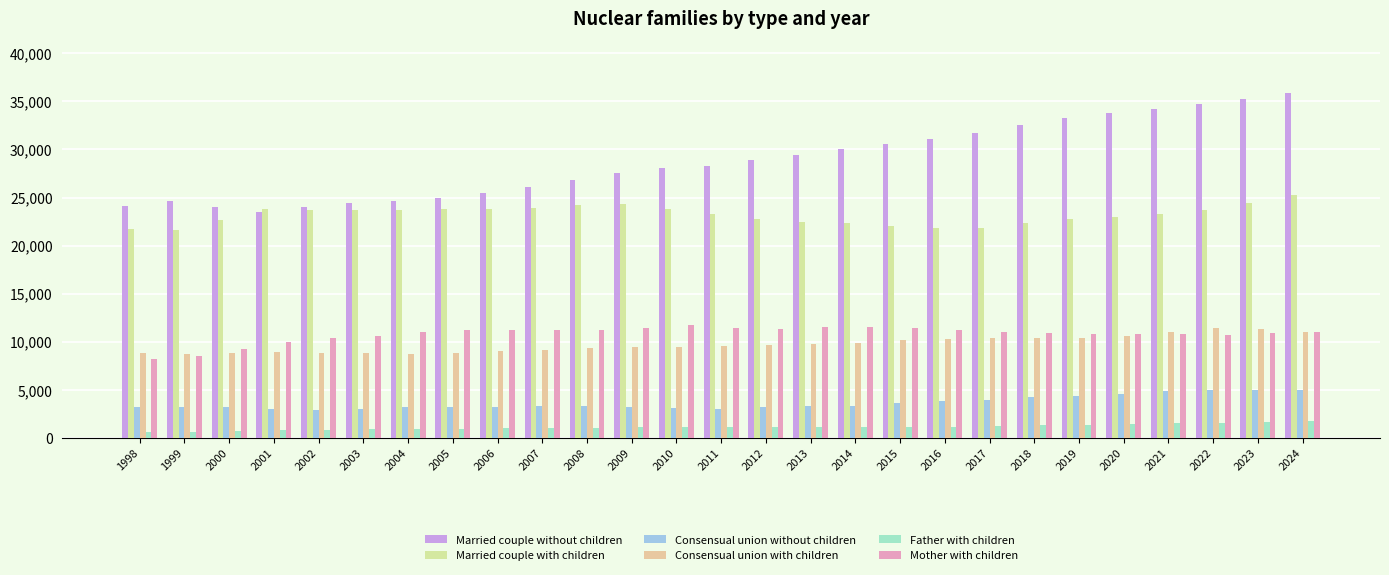

Are the bars horizontal?

No